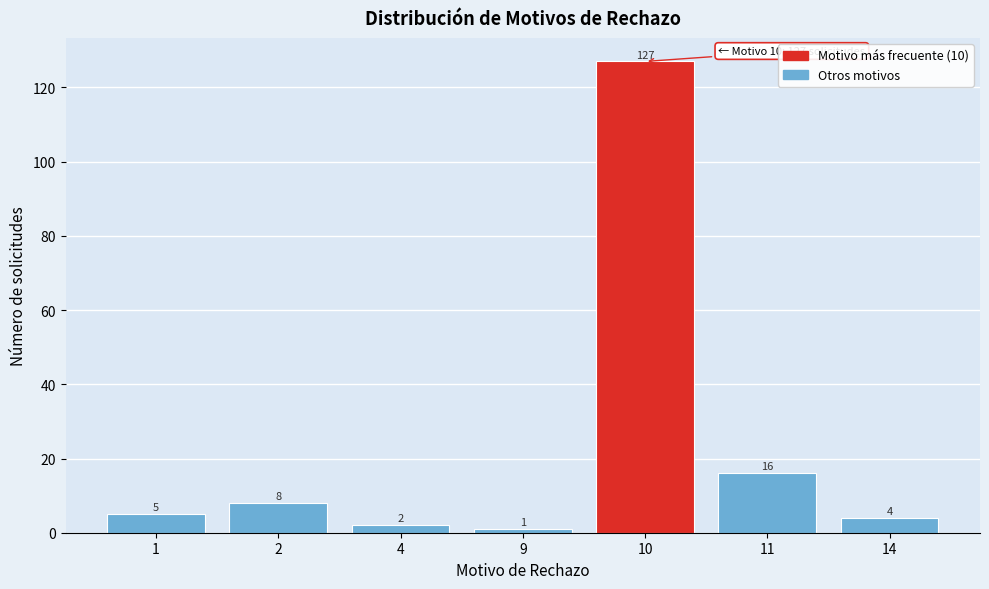

Reading left to right, extract all data points from this chart.

5	8	2	1	127	16	4